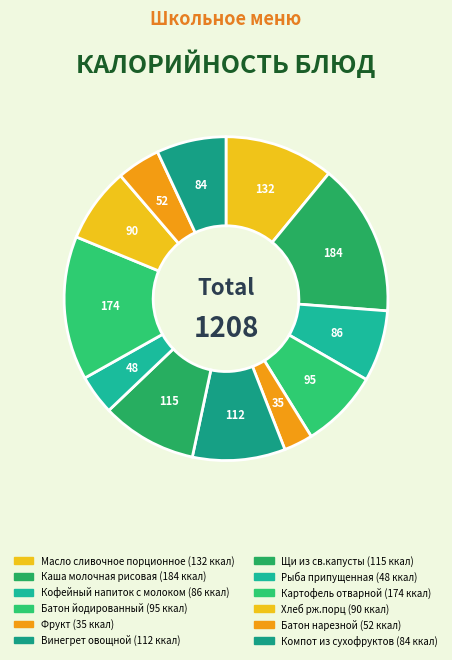

Which category has the biggest portion of the pie?

Каша молочная рисовая